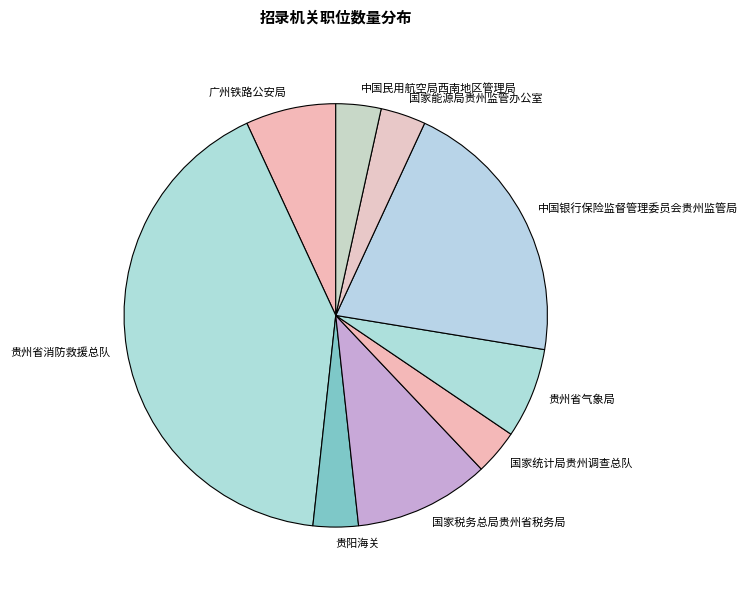

Between 中国银行保险监督管理委员会贵州监管局 and 贵州省气象局, which is larger?

中国银行保险监督管理委员会贵州监管局